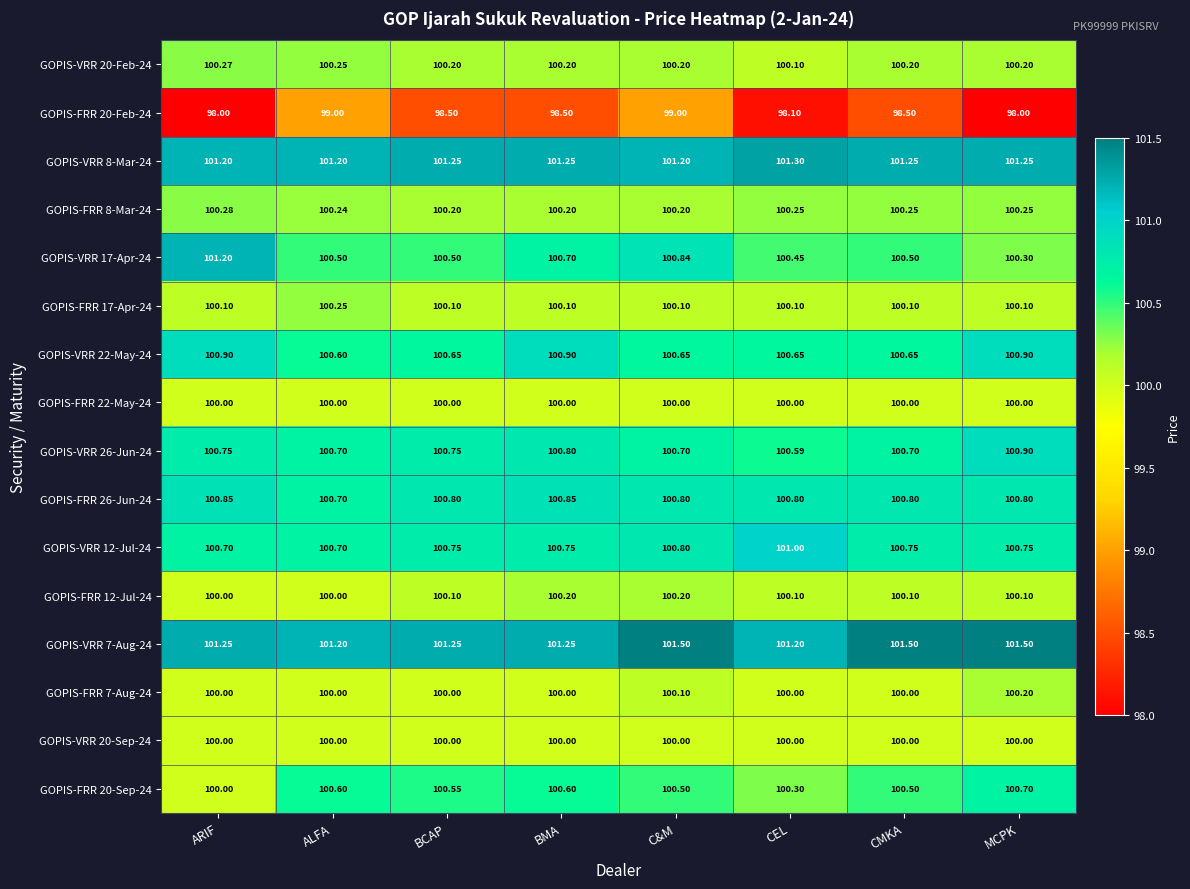

At which category is the sum across all series the highest?

C&M